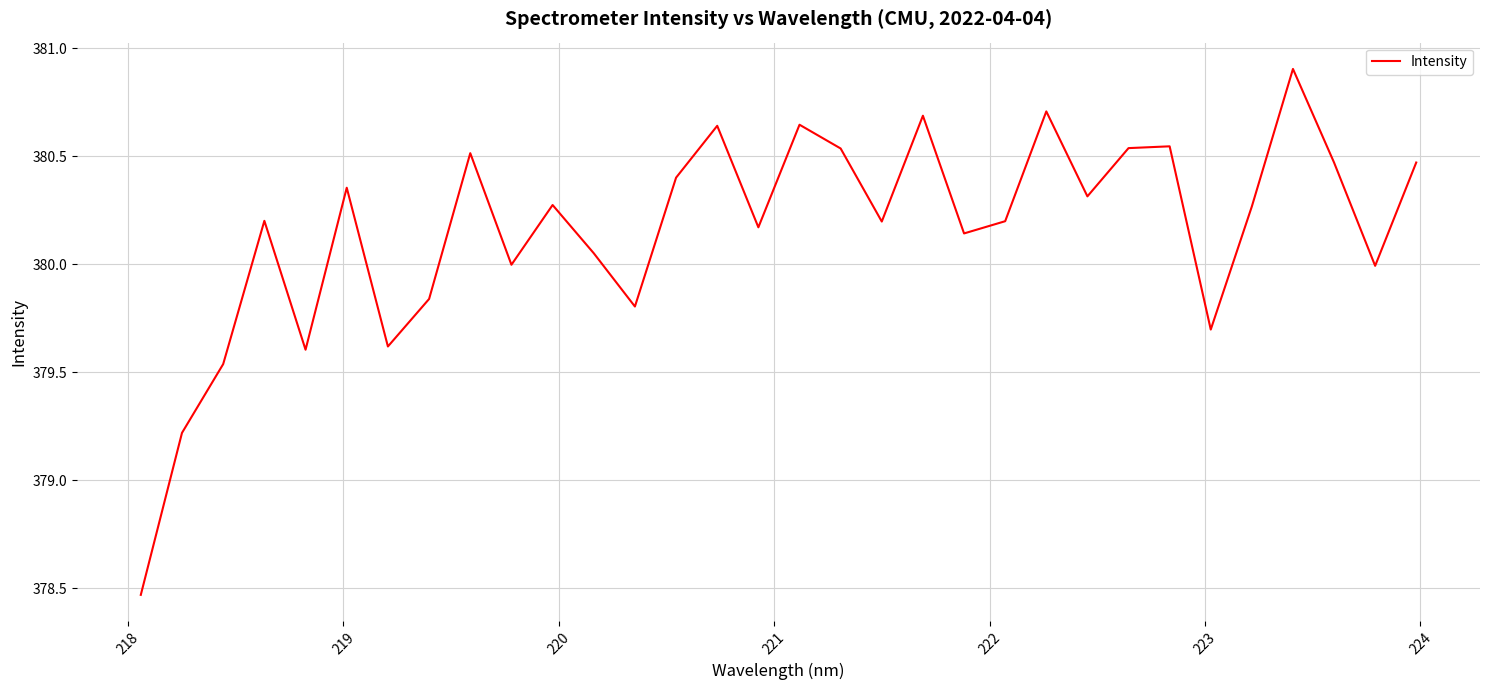

What is the greatest value displayed?

380.9